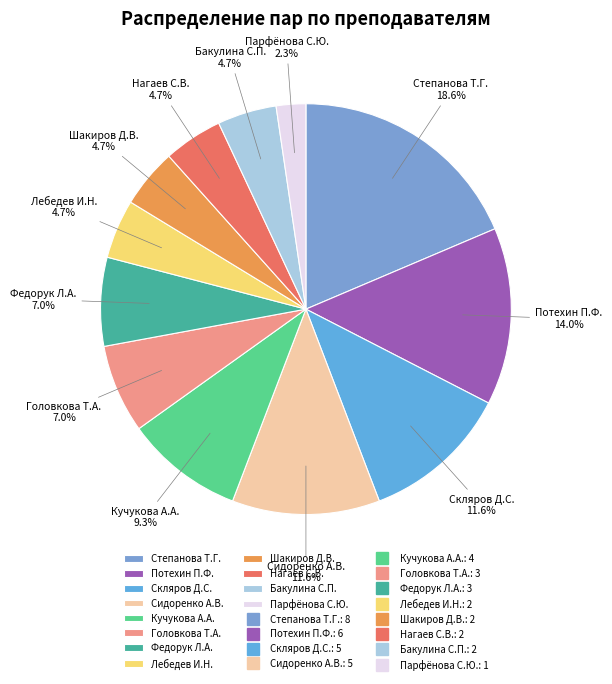

Approximately how many times larger is the value at Потехин П.Ф. compared to Шакиров Д.В.?

3.0